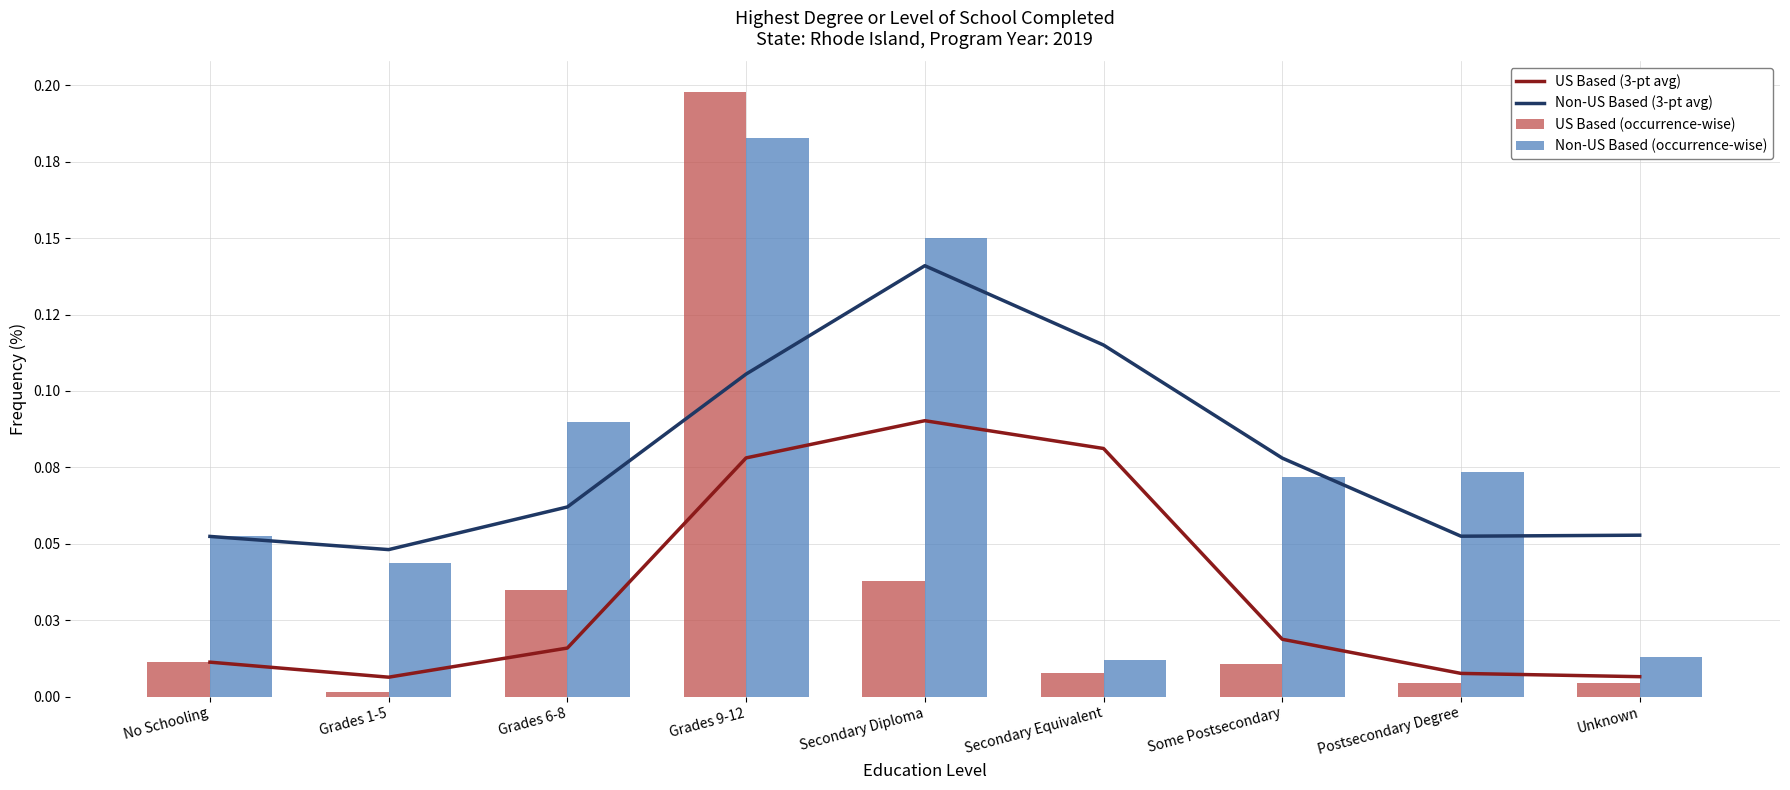

List the labels in order of Non-US Based (3-pt avg) value, largest first.

Secondary Diploma, Secondary Equivalent, Grades 9-12, Some Postsecondary, Grades 6-8, Unknown, Postsecondary Degree, No Schooling, Grades 1-5